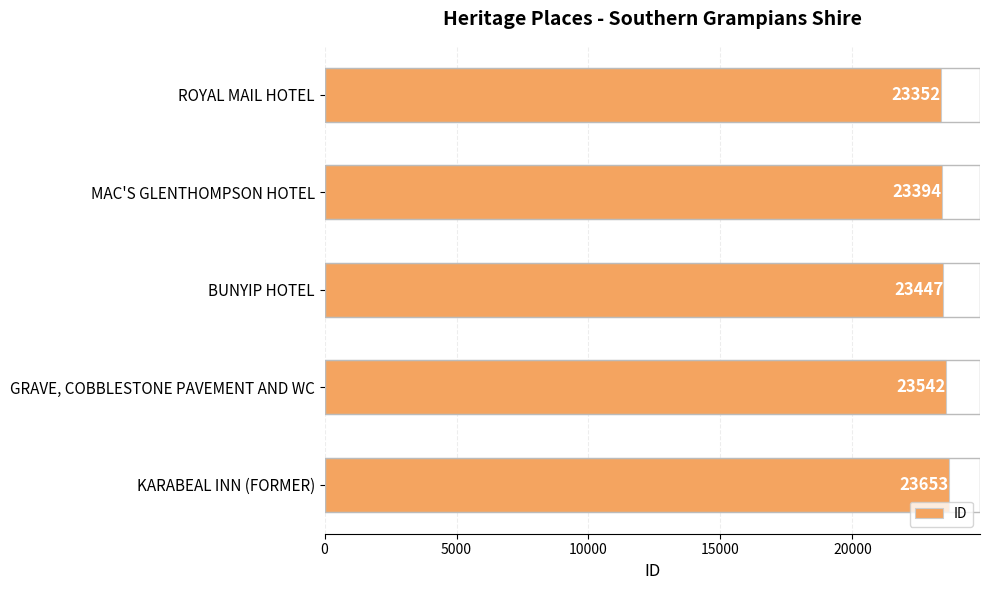

Which label corresponds to the largest value in the chart?

KARABEAL INN (FORMER)